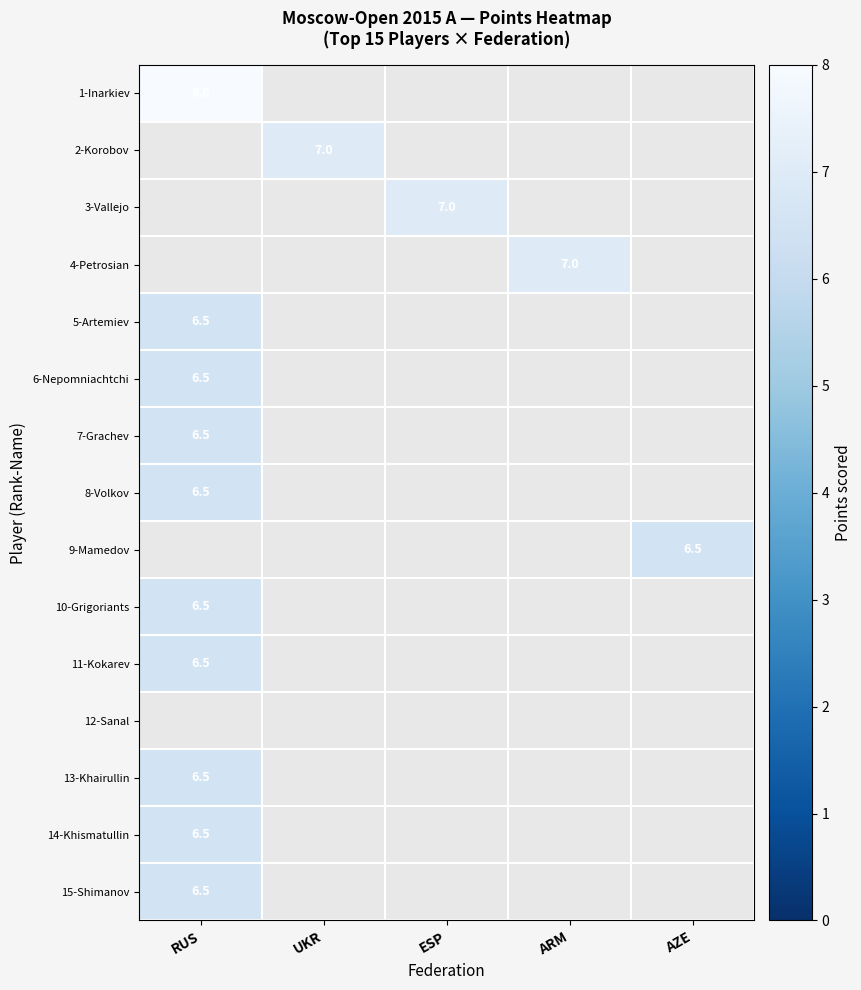

Between ARM and RUS, which is larger?

RUS